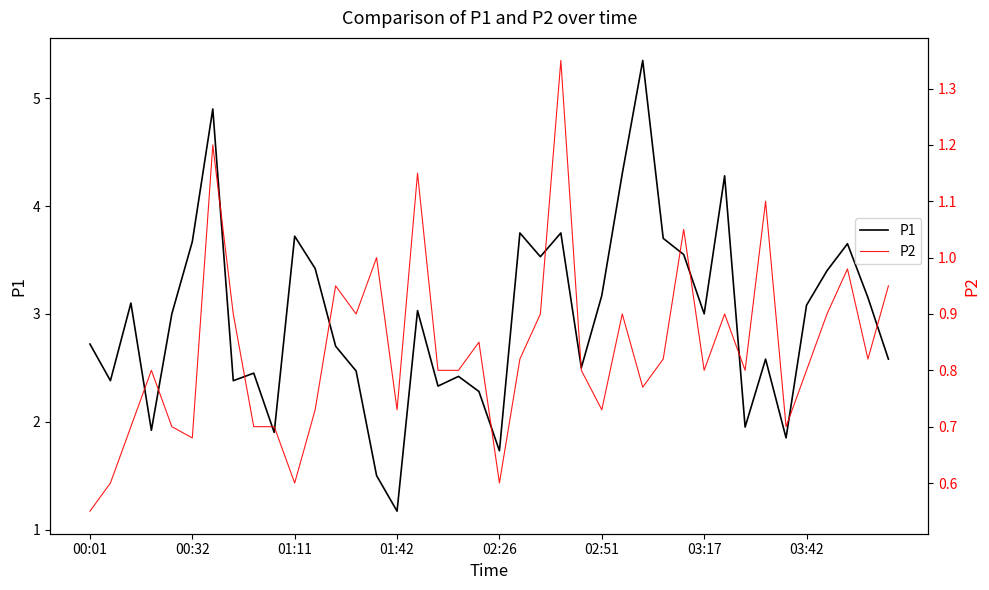

The P1 series shows 3.7 at 00:32. True or false?

True